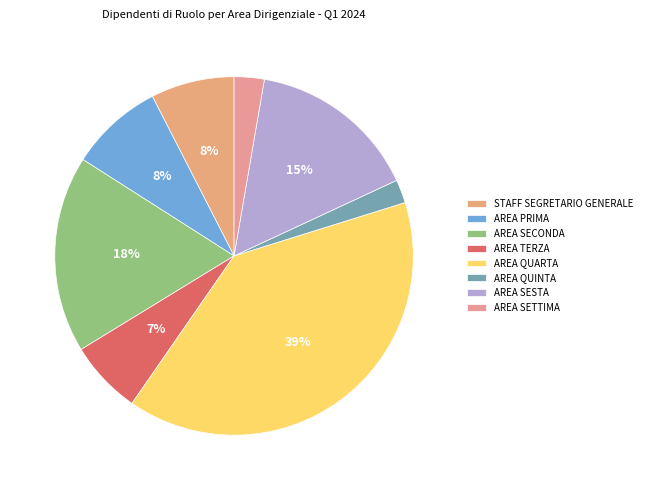

Is it true that STAFF SEGRETARIO GENERALE is 8% of the pie?

True